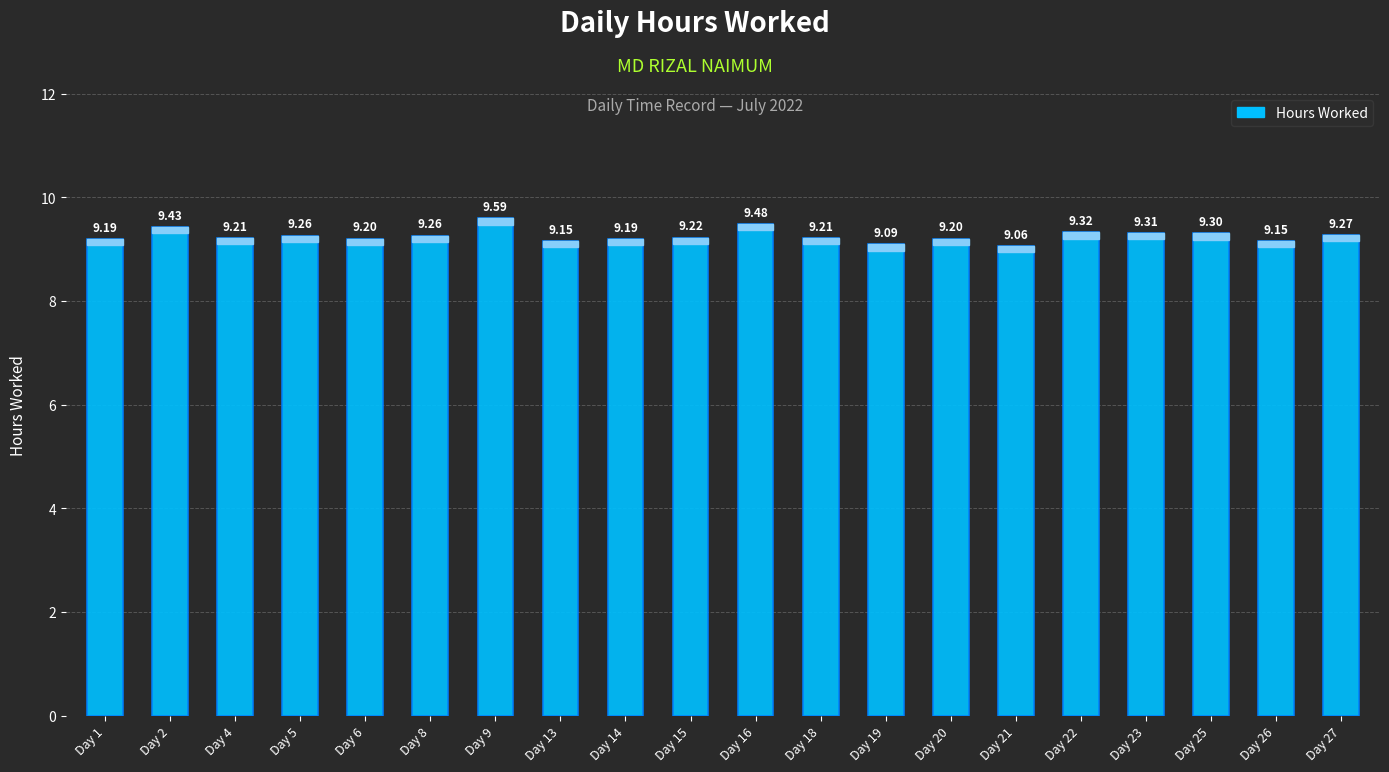

Which label corresponds to the smallest value in the chart?

Day 21